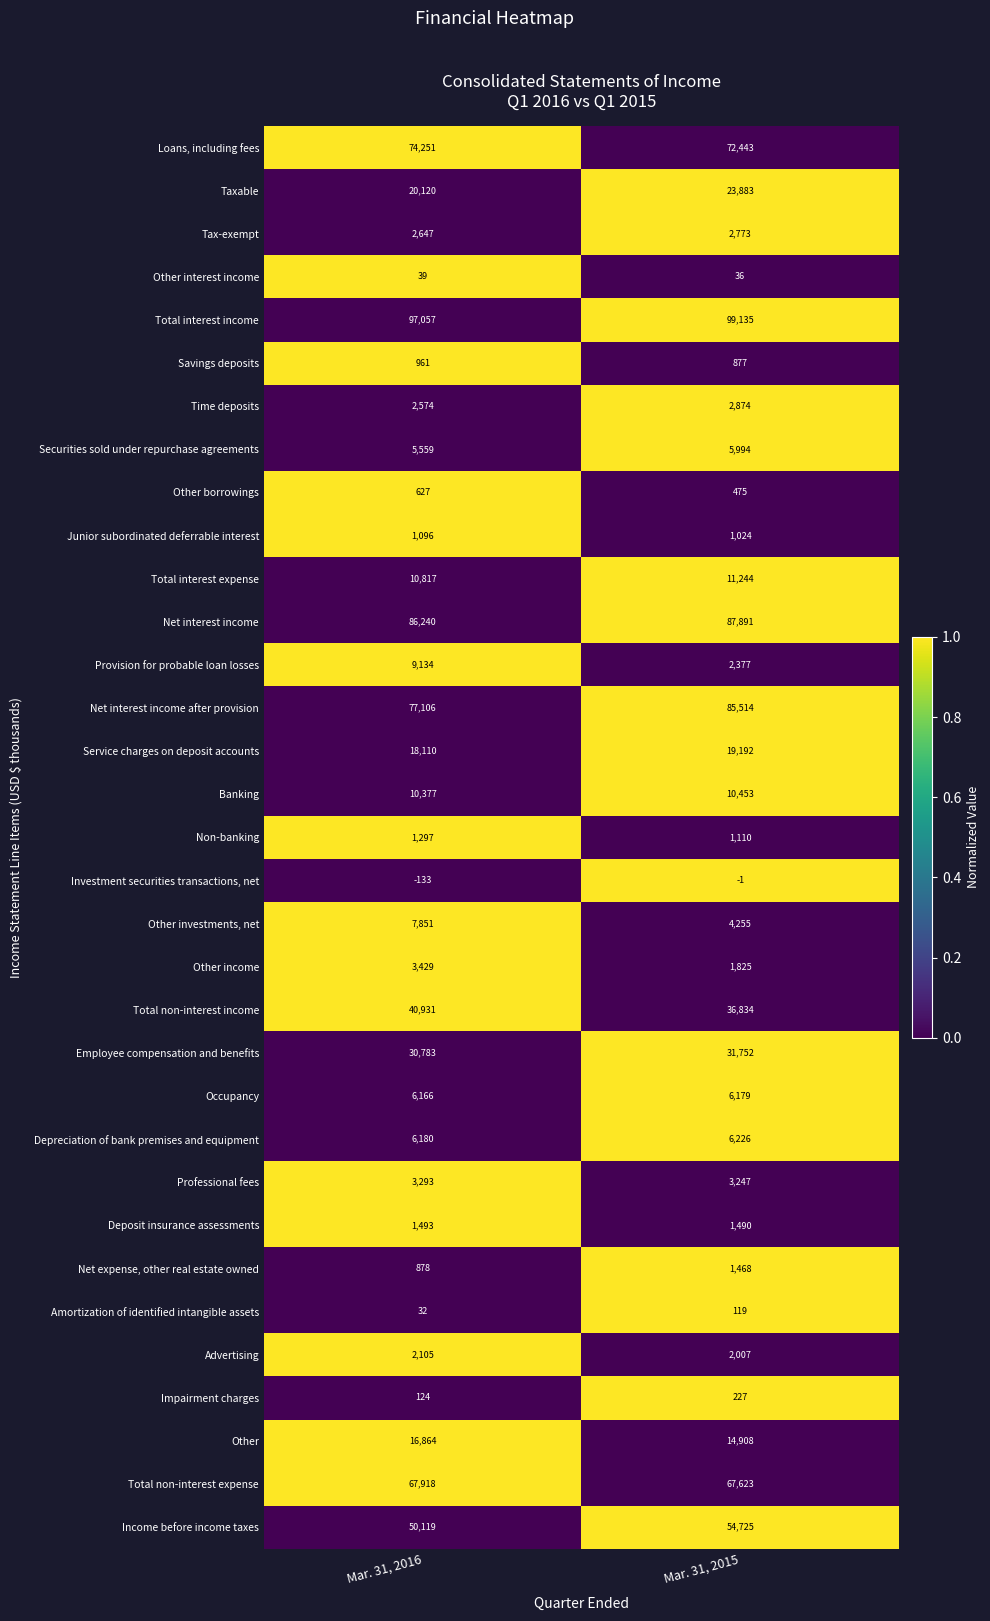

At Mar. 31, 2015, list the series in order from smallest to largest.

Investment securities transactions, net, Other interest income, Amortization of identified intangible assets, Impairment charges, Other borrowings, Savings deposits, Junior subordinated deferrable interest, Non-banking, Net expense, other real estate owned, Deposit insurance assessments, Other income, Advertising, Provision for probable loan losses, Tax-exempt, Time deposits, Professional fees, Other investments, net, Securities sold under repurchase agreements, Occupancy, Depreciation of bank premises and equipment, Banking, Total interest expense, Other, Service charges on deposit accounts, Taxable, Employee compensation and benefits, Total non-interest income, Income before income taxes, Total non-interest expense, Loans, including fees, Net interest income after provision, Net interest income, Total interest income